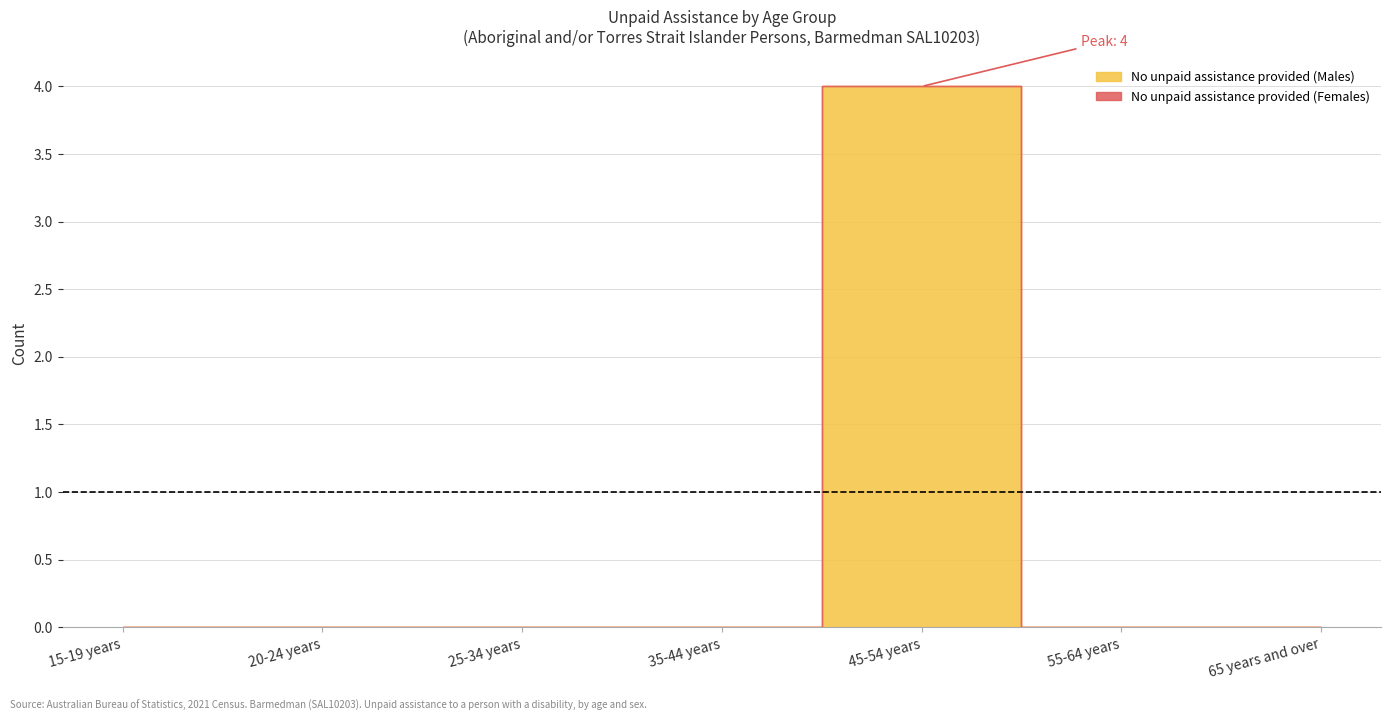

True or false: No unpaid assistance provided (Females) has more than 0 points higher than both neighbors.

False